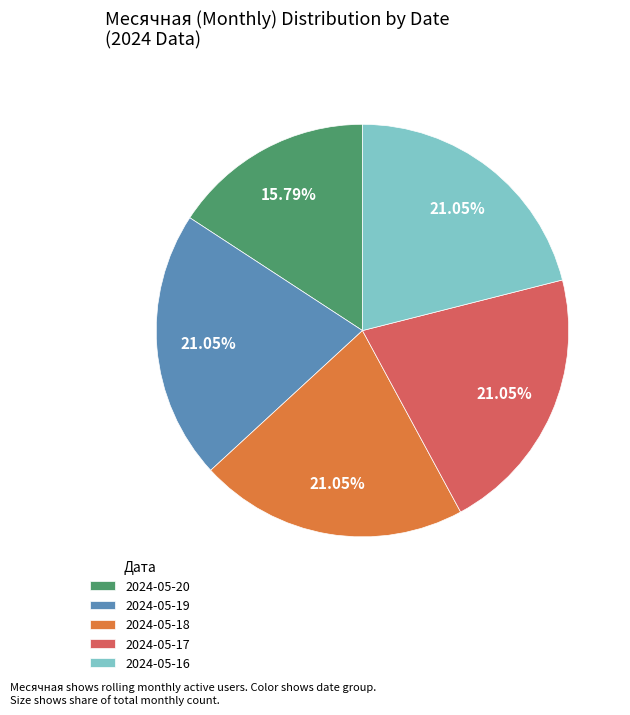

Does 2024-05-18 represent more than half of the total?

No